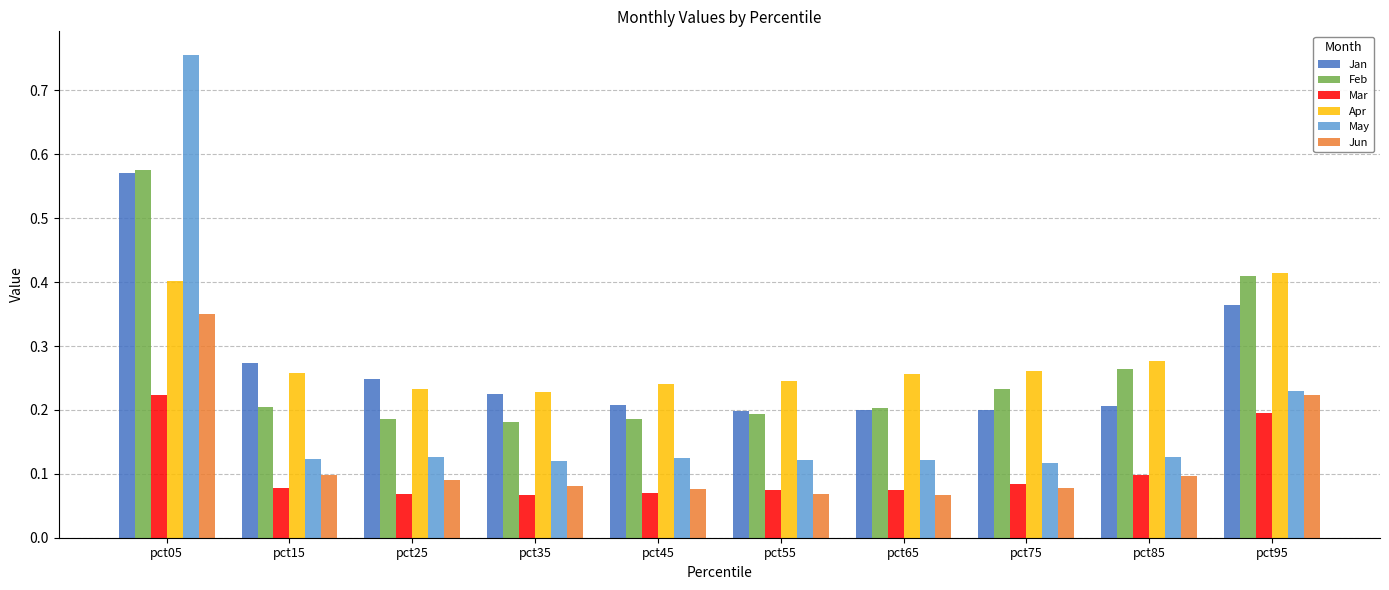

At which category is the sum across all series the highest?

pct05